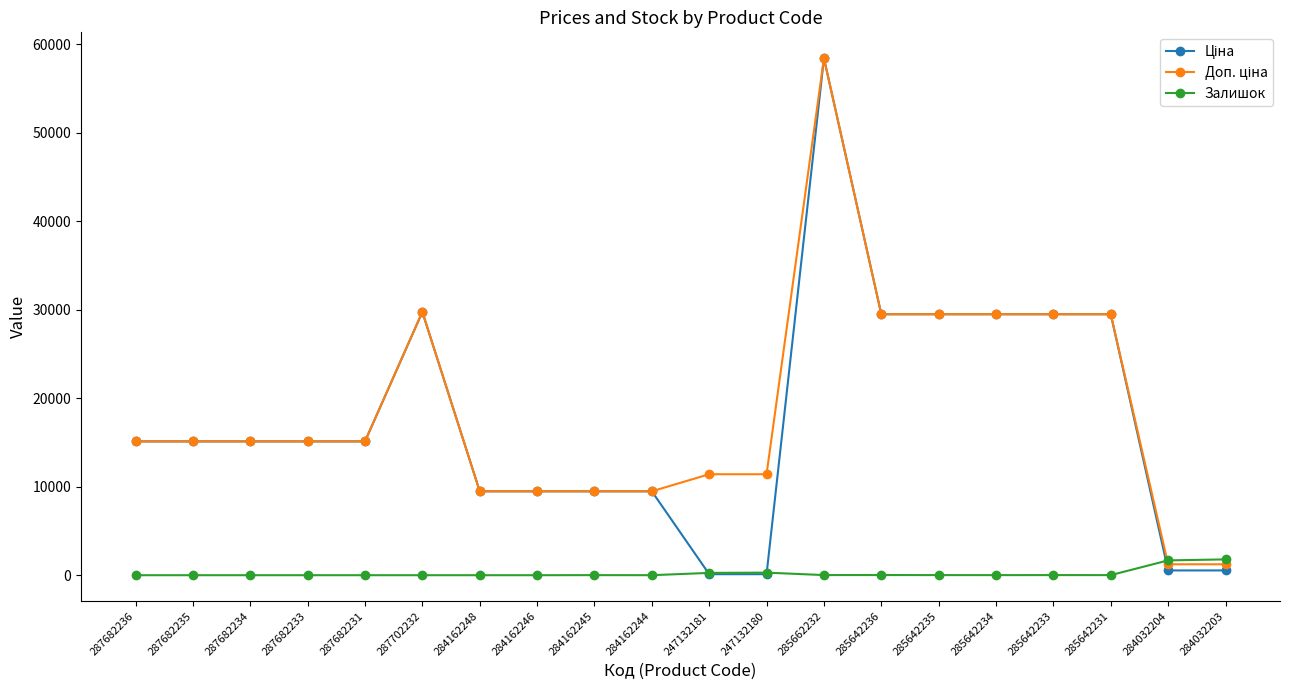

At how many categories does at least one series exceed 25576?

7